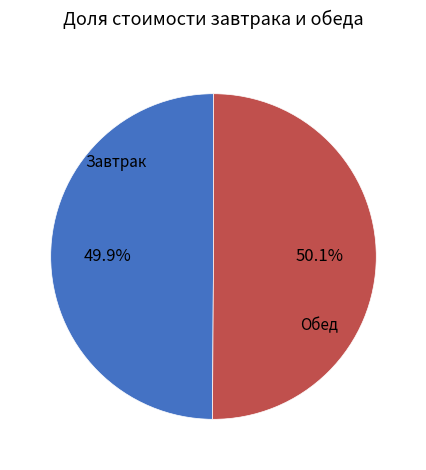

Does any single category account for the majority?

Yes